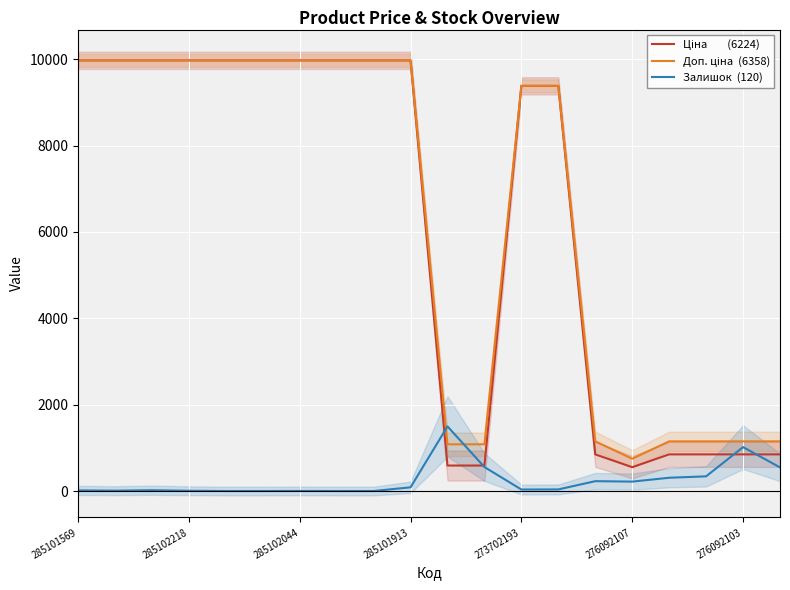

How many lines are shown in the chart?

3